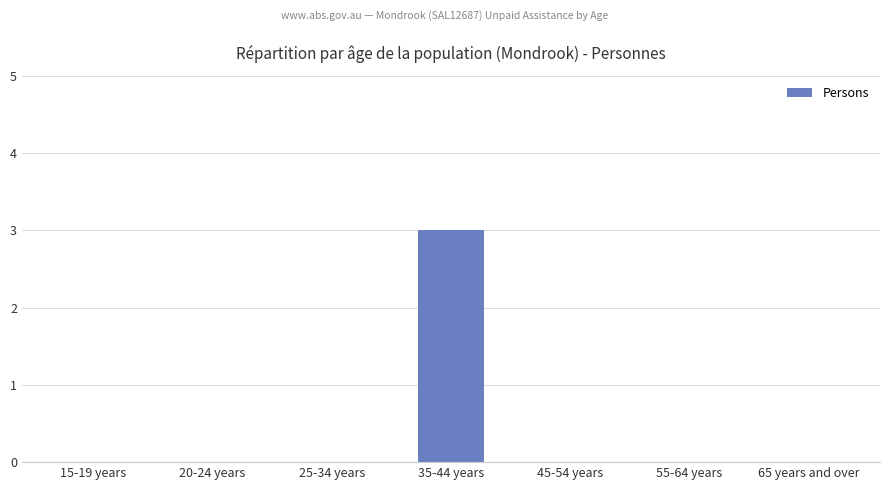

Count the number of data series in this chart.

1